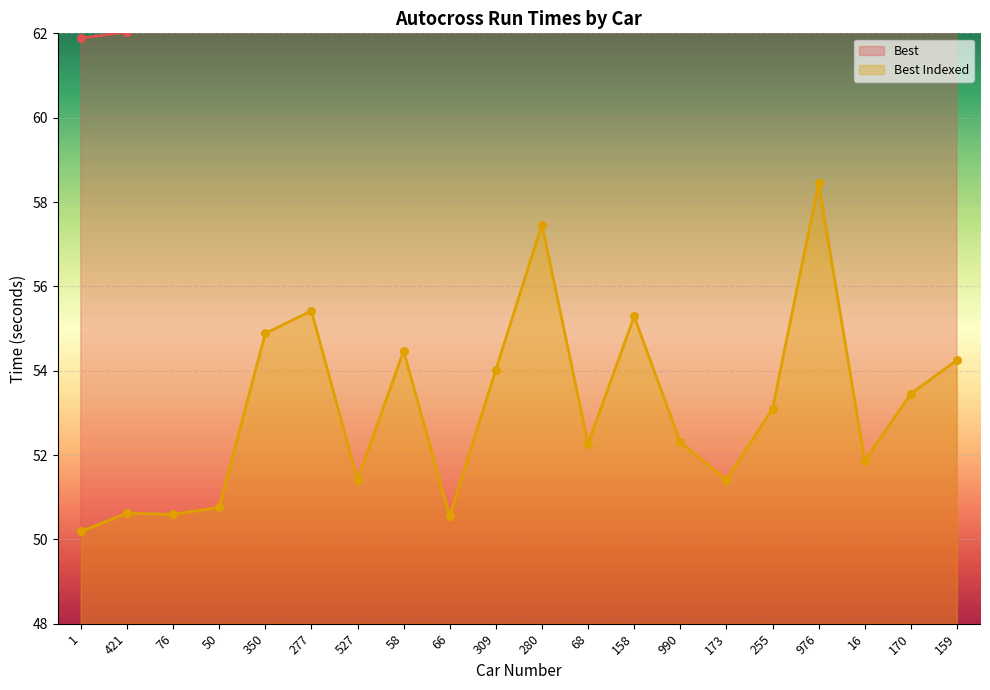

What is the total value across all series at 16?

117.3